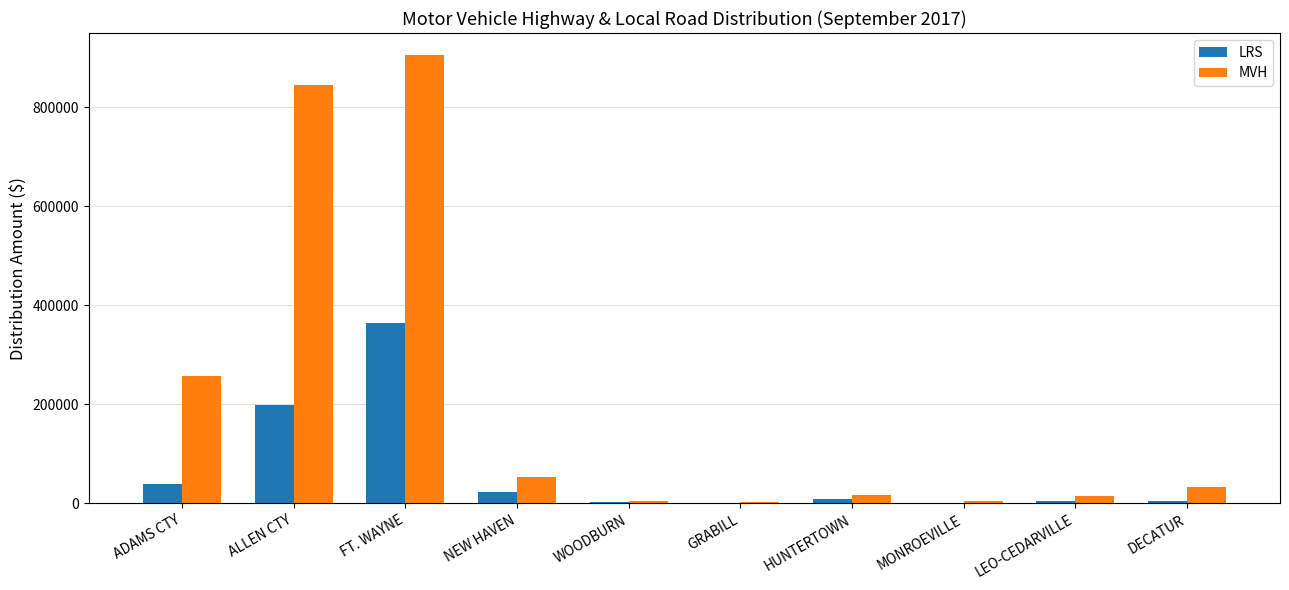

What is the highest value of the MVH series?

904587.8